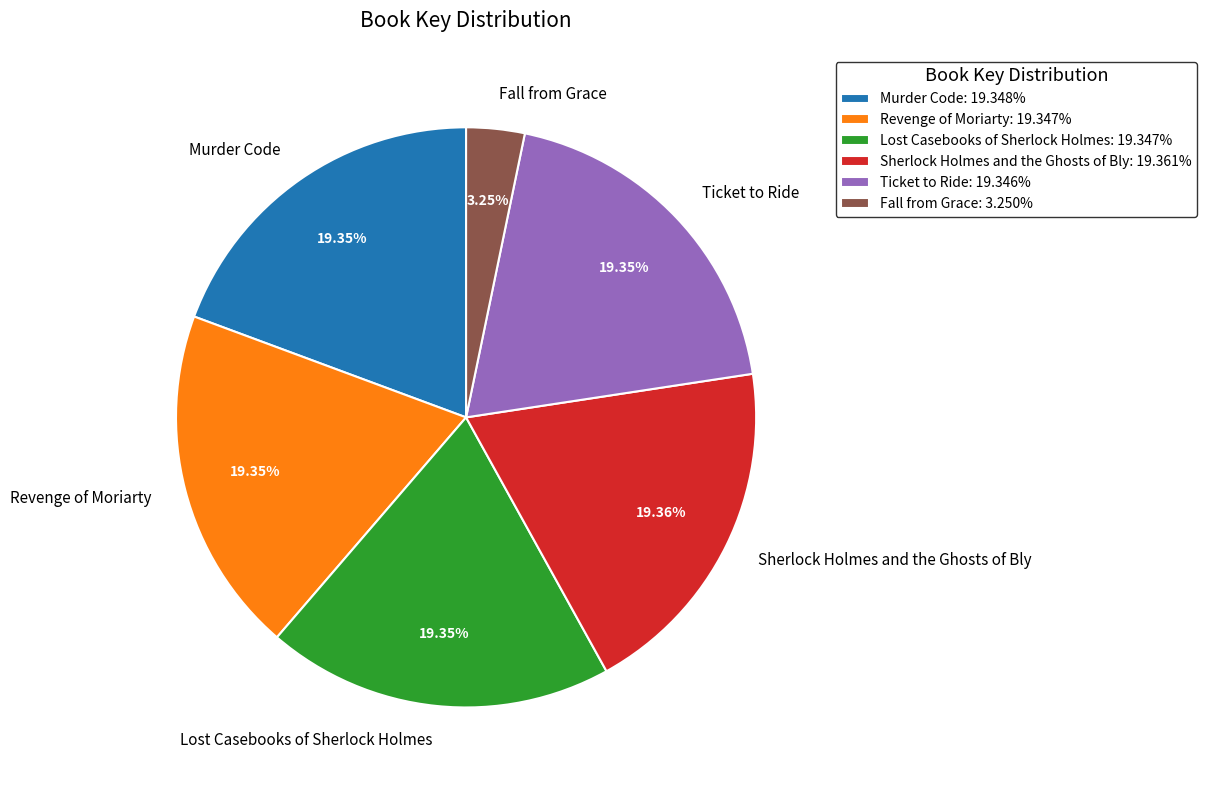

Count the number of slices in the pie.

6